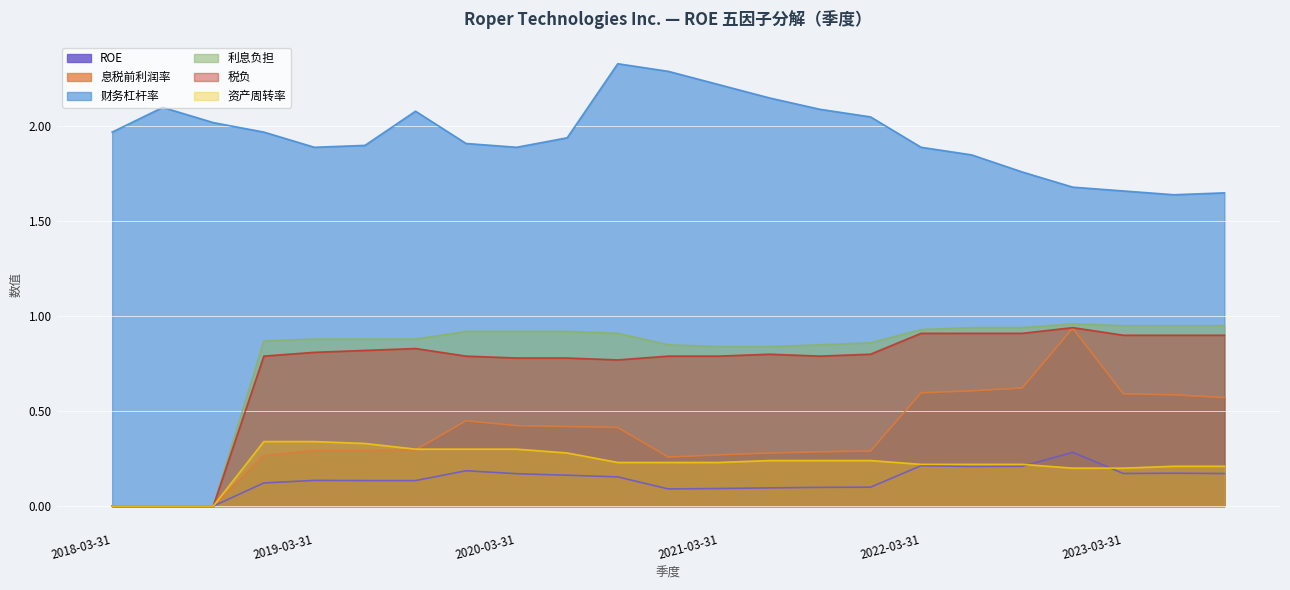

What is the maximum value shown in the chart?

2.3